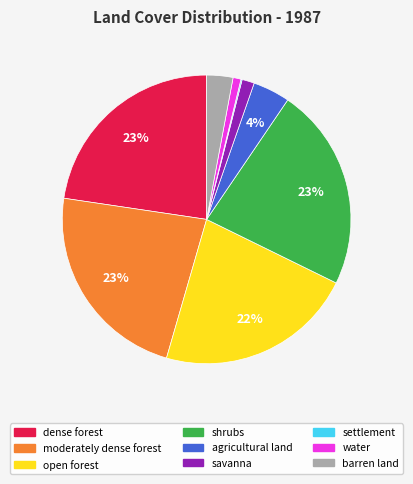

Is it true that shrubs is 23% of the pie?

True